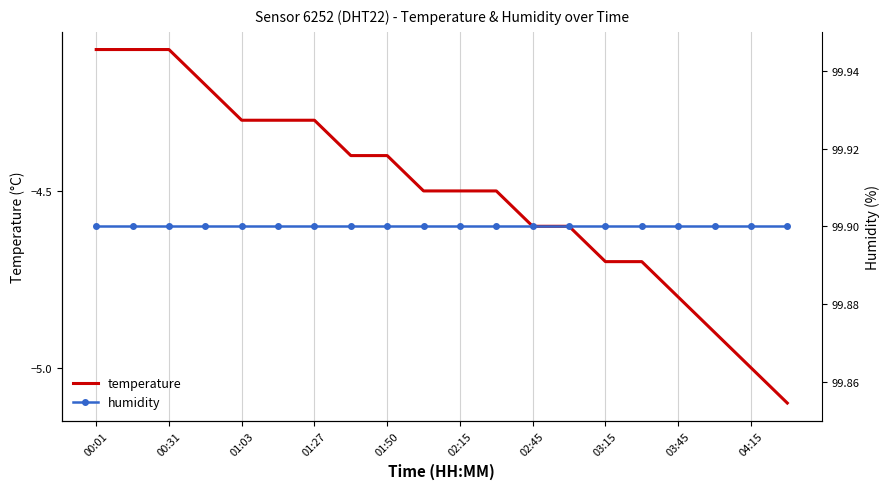

The value of temperature at 01:03 is -4.3. True or false?

True